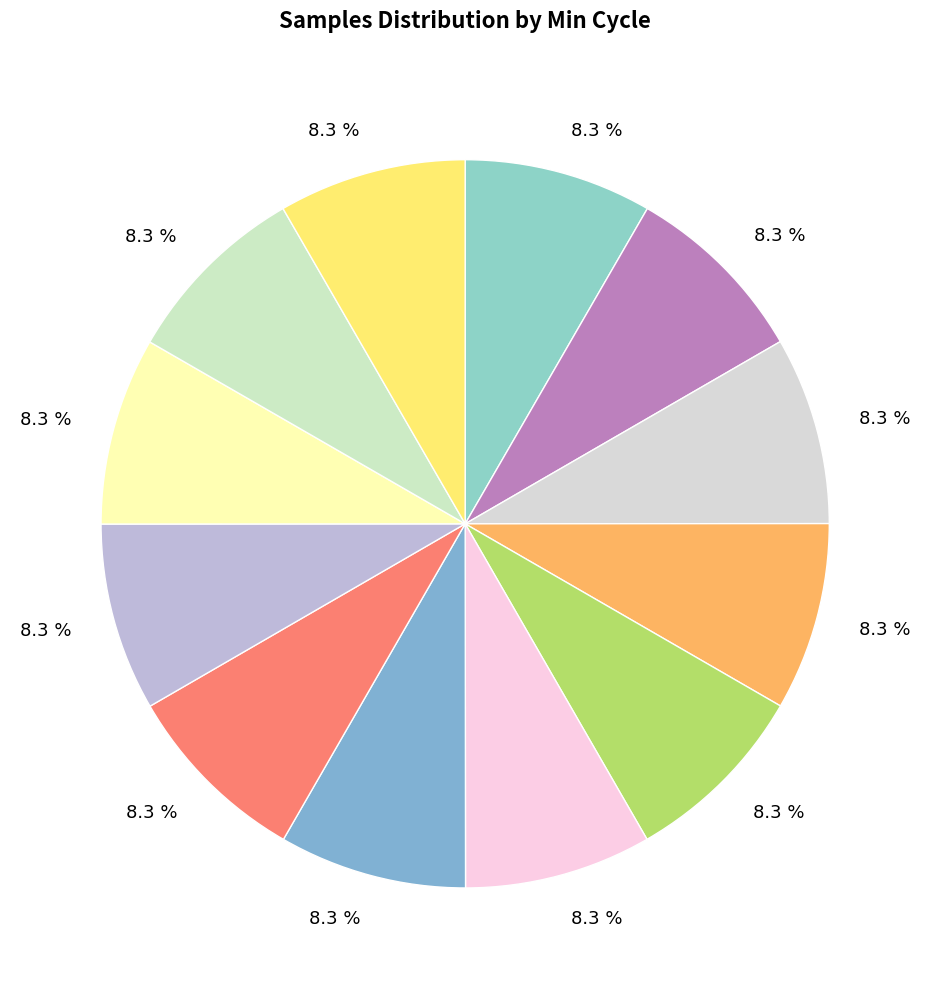

How many slices are in this pie chart?

12